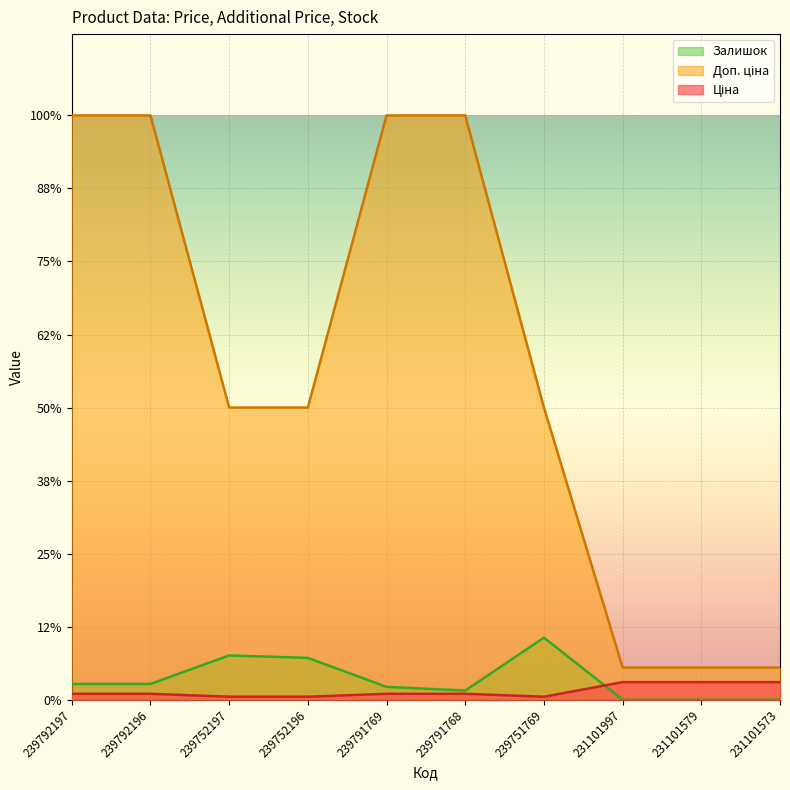

What are all the series names shown in the legend?

Ціна, Доп. ціна, Залишок